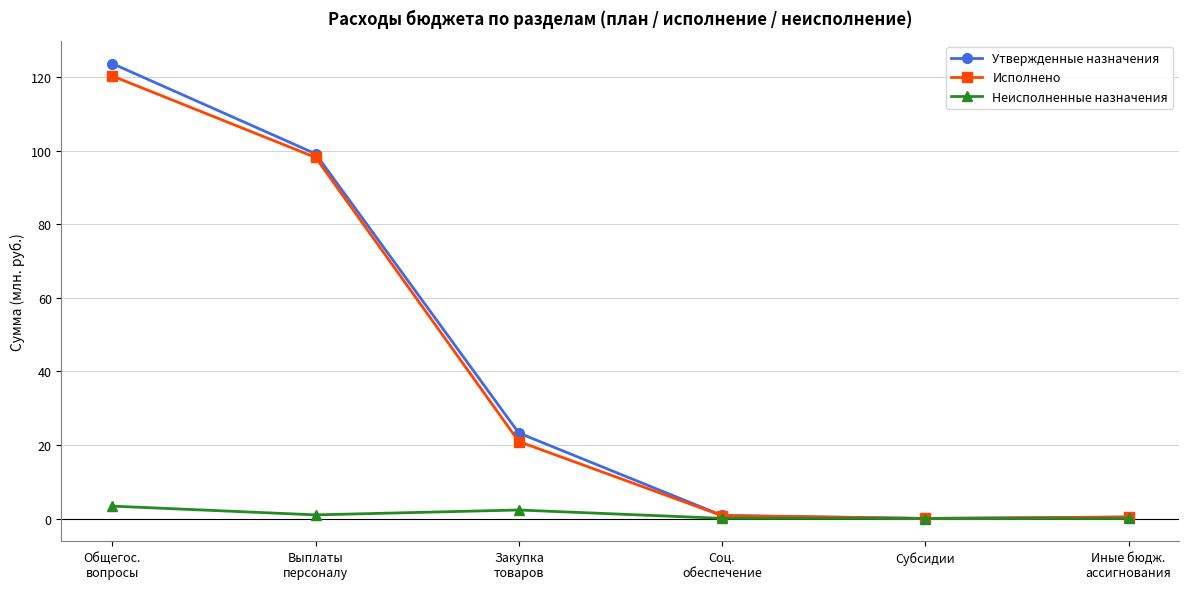

What is the maximum value for Неисполненные назначения?

3.4